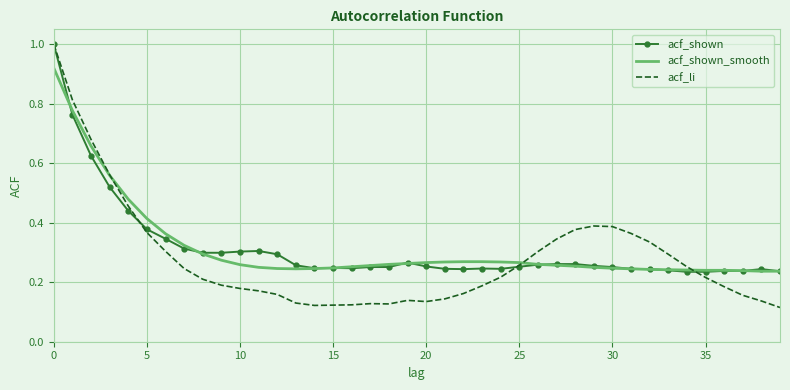

What is the greatest value displayed?

1.0